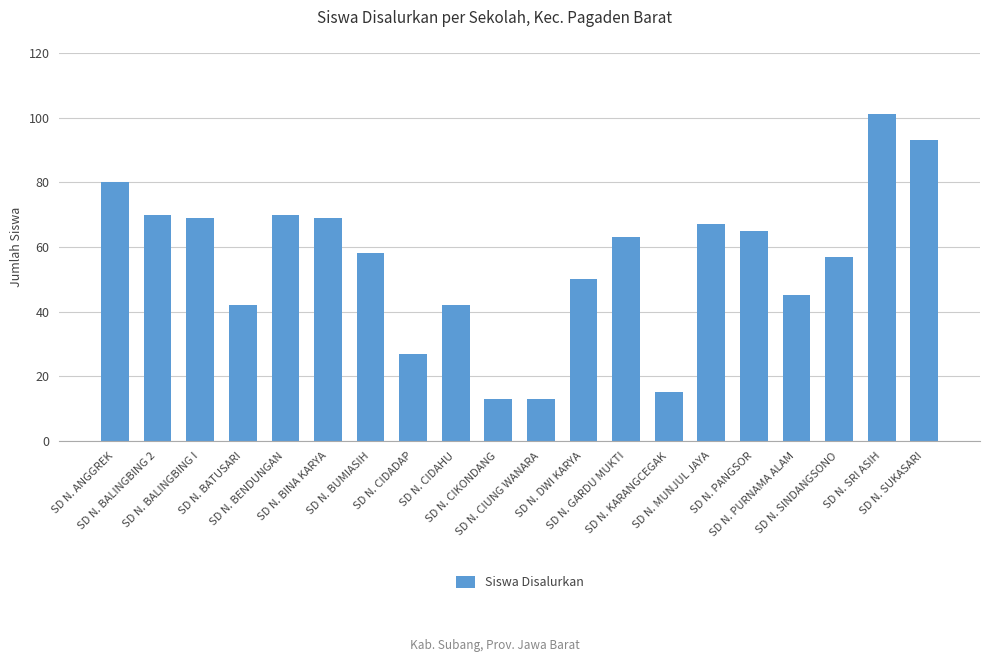

What position from the left is SD N. GARDU MUKTI?

13